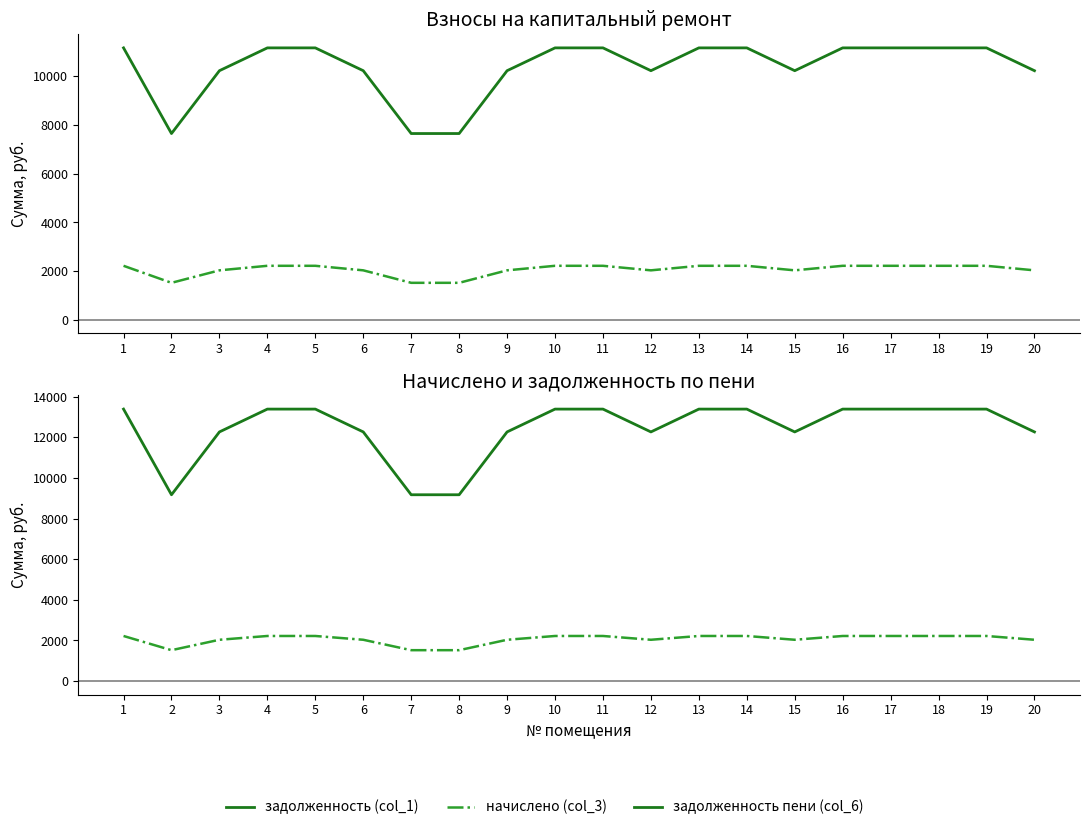

What is the sum of the задолженность пени (col_6) values at 11 and 17?

26781.3